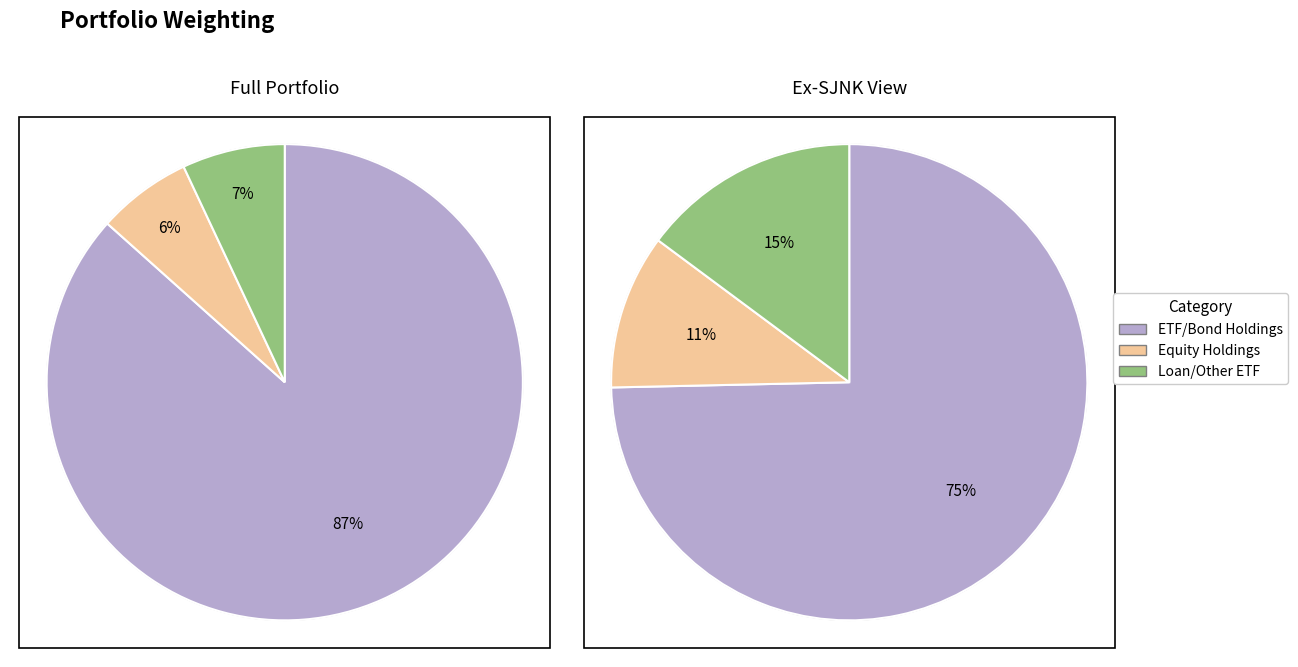

Is JPM the majority of the pie?

No